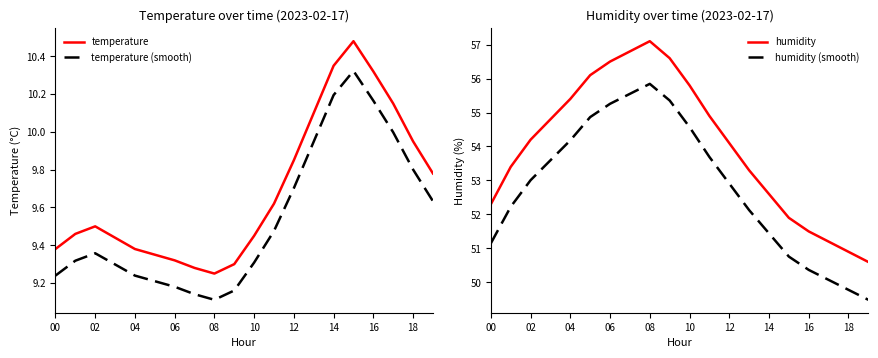

True or false: humidity (smooth) has more than 0 interior local peaks.

True